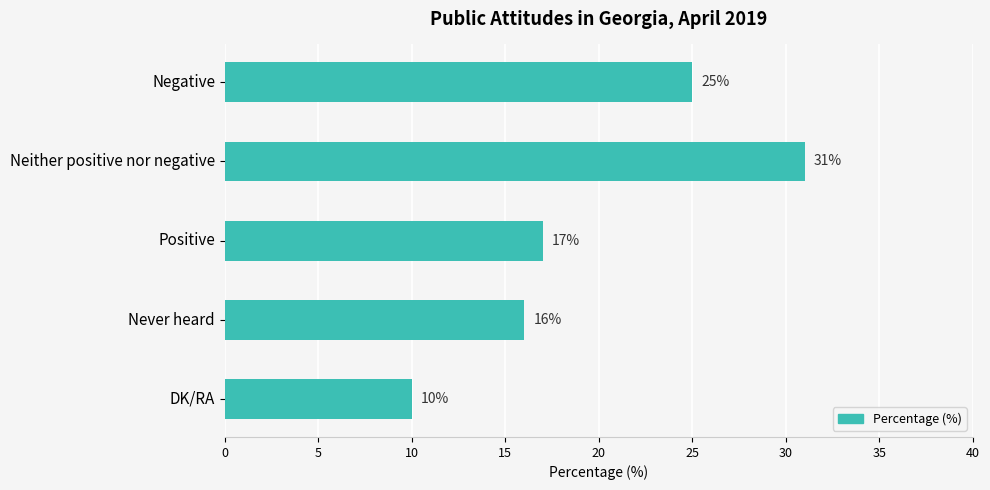

What is the change in value from Neither positive nor negative to DK/RA?

-21